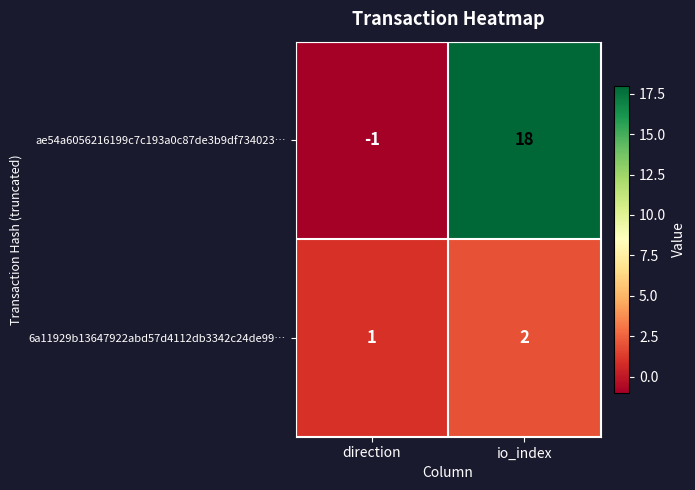

Which series changed the most between direction and io_index?

ae54a6056216199c7c193a0c87de3b9df734023…